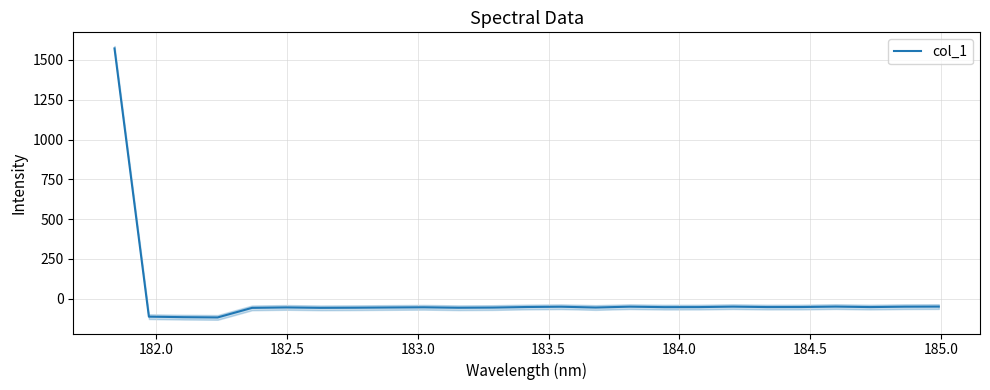

What is the smallest value displayed?

-117.3